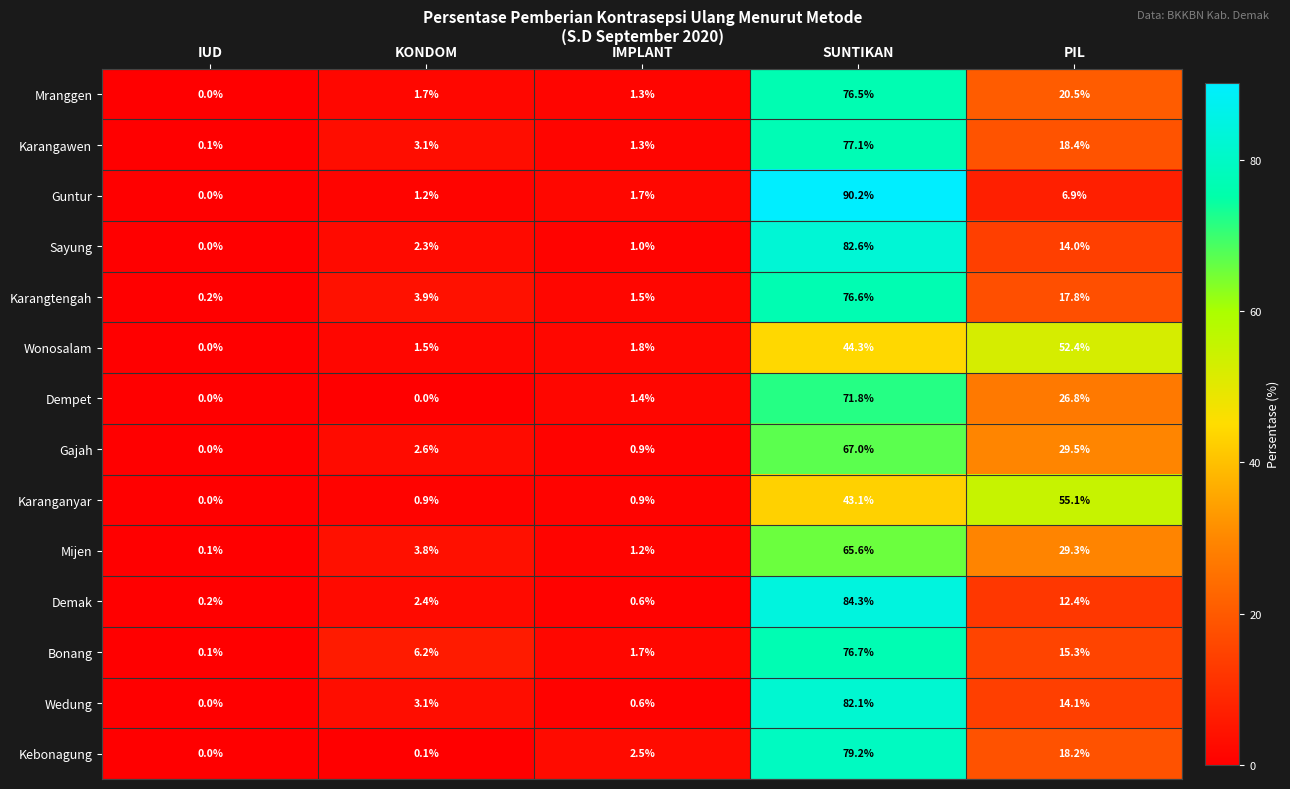

Between KONDOM and PIL, which series saw the biggest shift?

Karanganyar